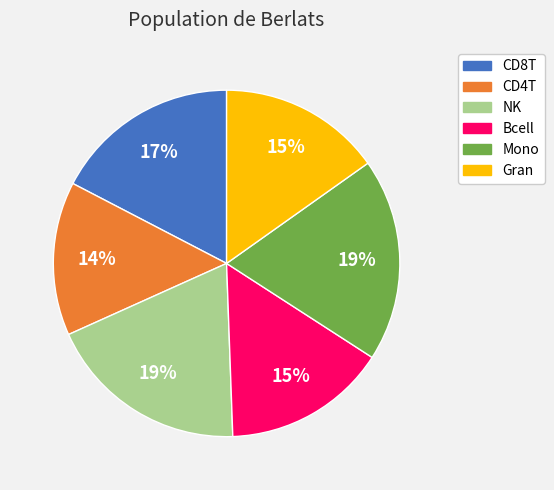

Is it true that CD4T is 14% of the pie?

True